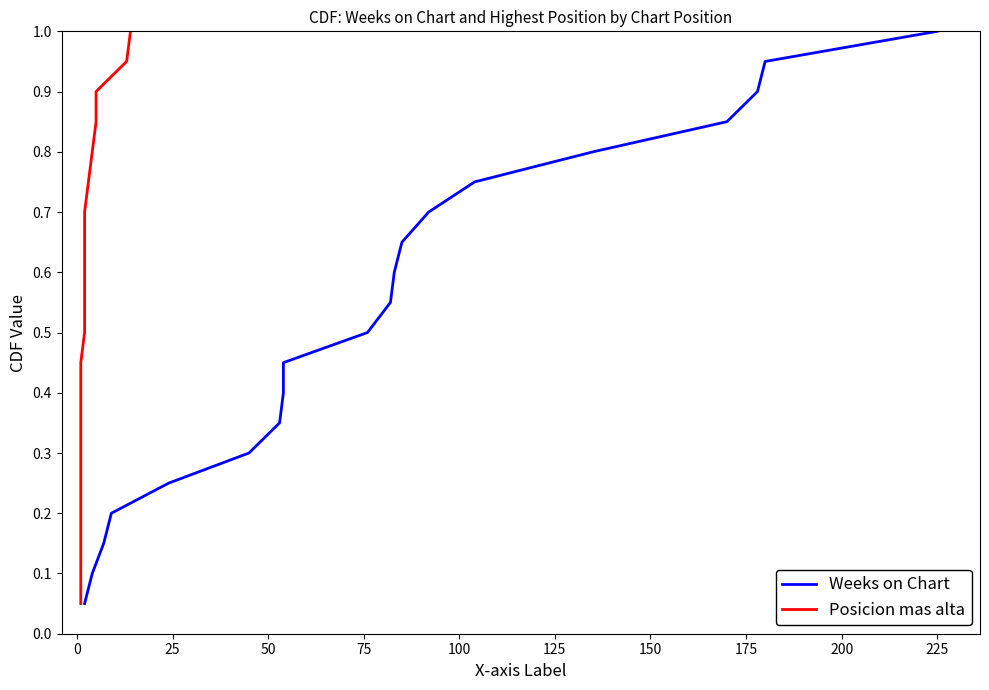

What is the lowest value of the Posicion mas alta series?

0.1